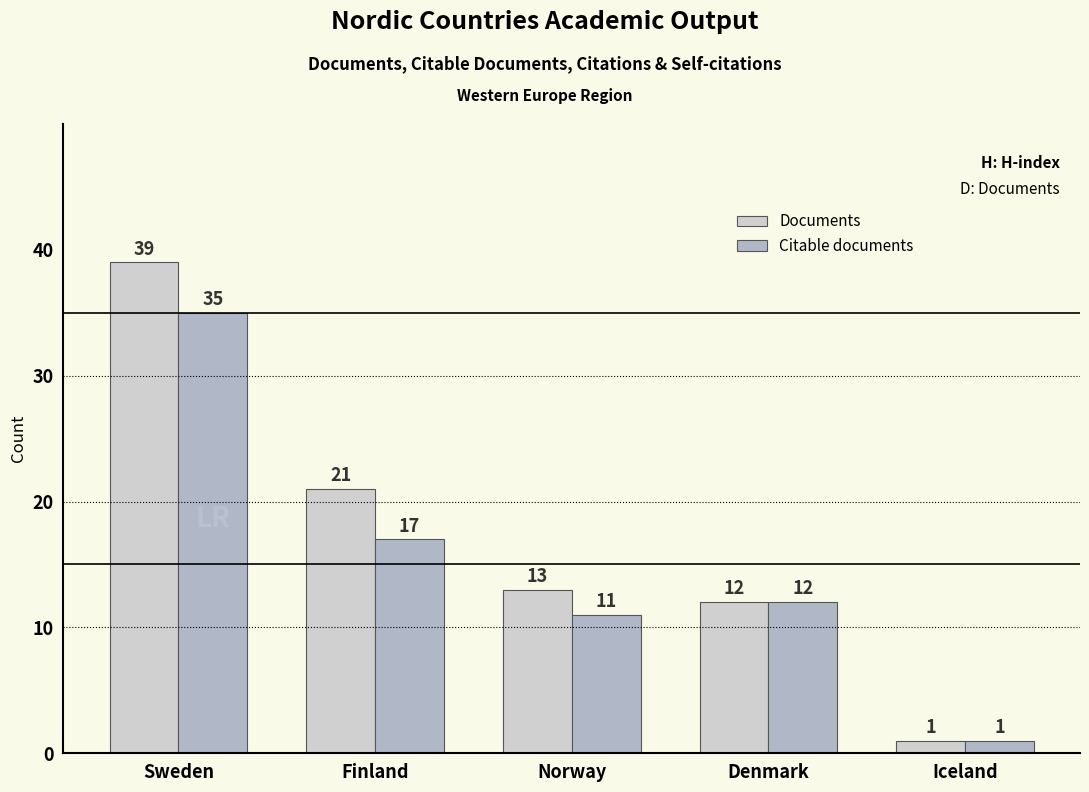

Rank the series at Sweden from highest to lowest value.

Documents, Citable documents